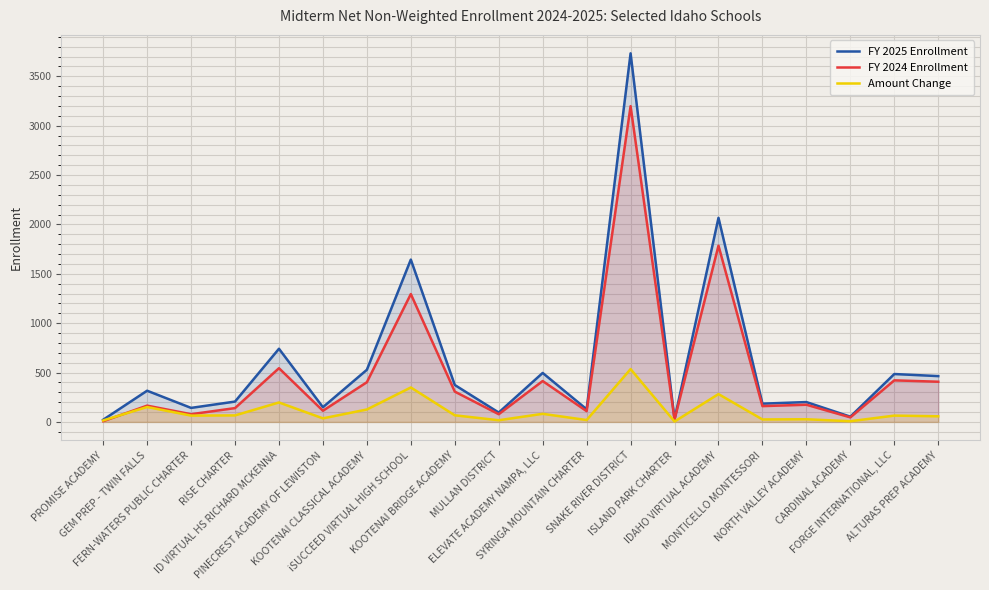

What are all the series names shown in the legend?

FY 2025 Enrollment, FY 2024 Enrollment, Amount Change